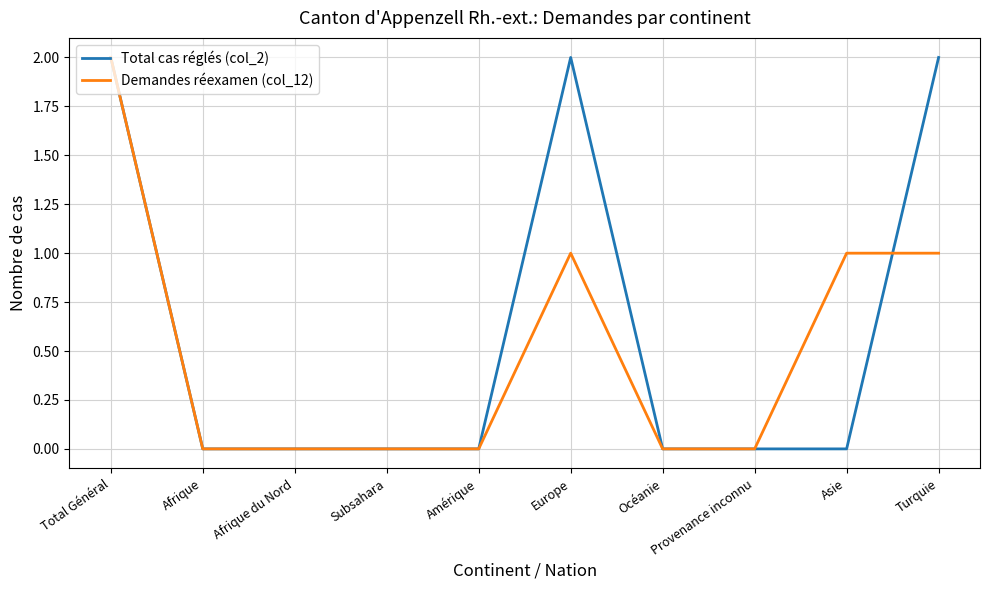

Count the number of categories in the chart.

10